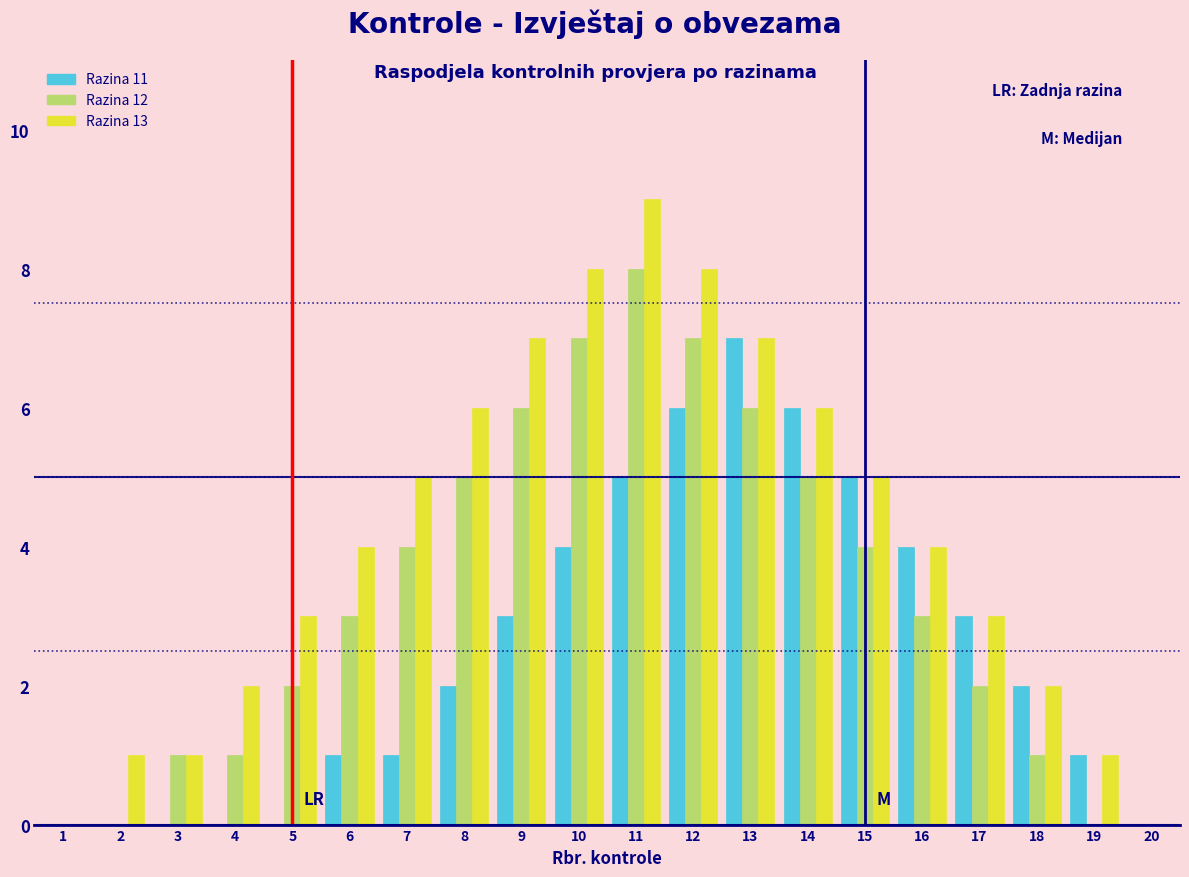

The value of Razina 11 at 11 is 5. True or false?

True